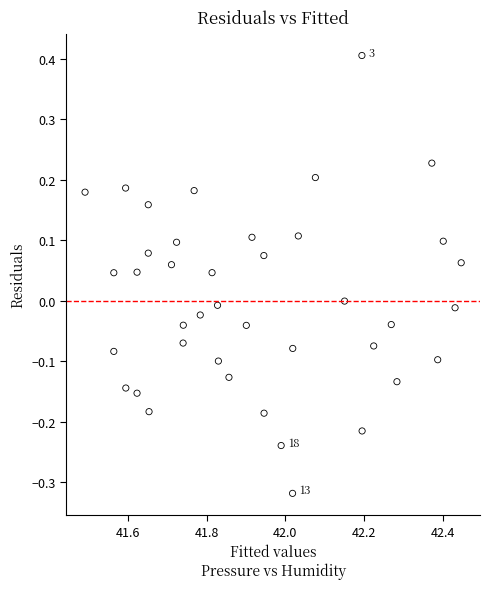

What is the range of X values (max minus min)?

1.0